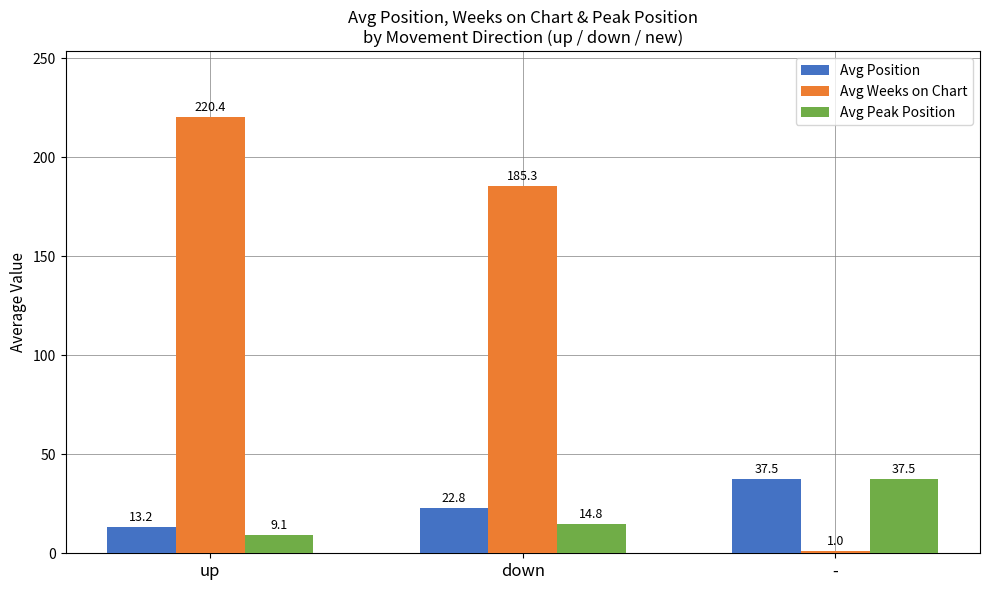

How many data points in Avg Peak Position are above 14?

2